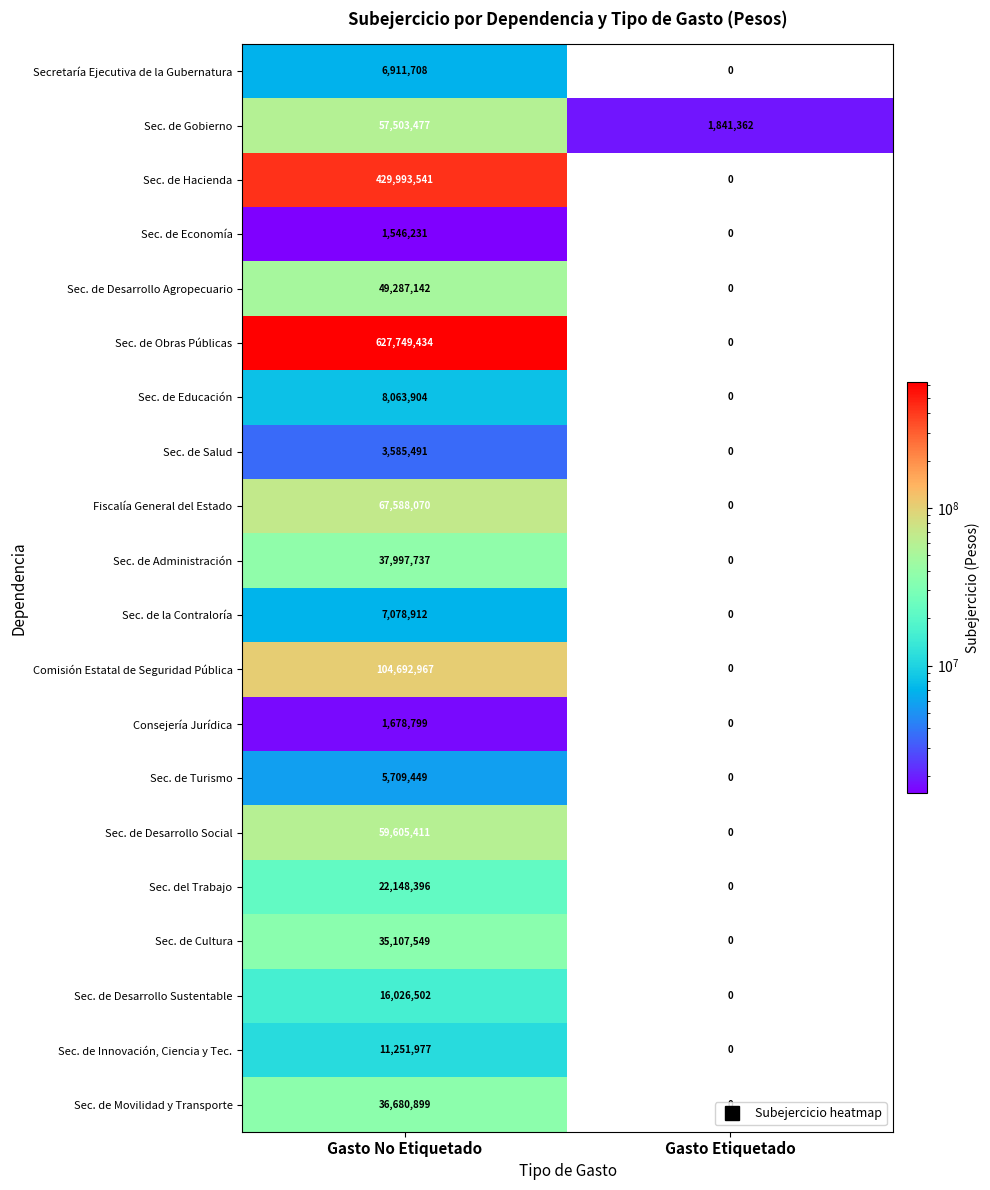

What is the maximum value shown in the chart?

627749434